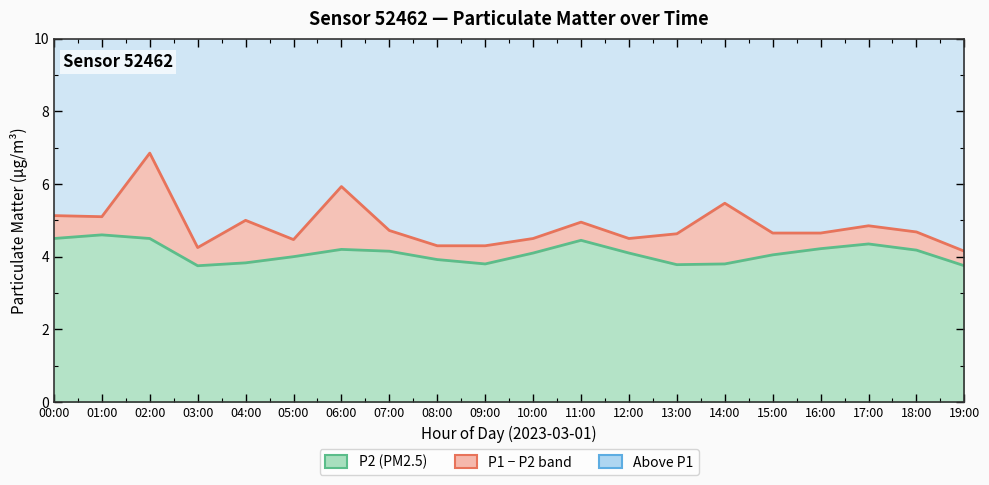

What is the total value across all series at 17:00?

9.2